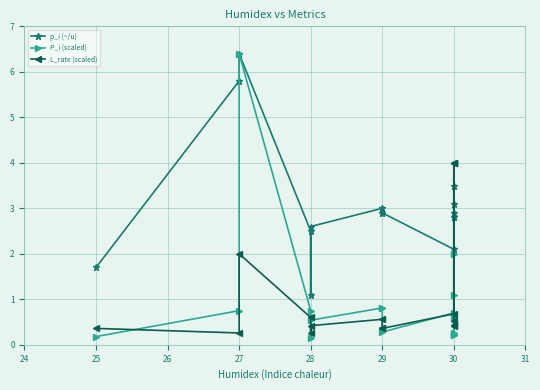

Reading left to right, transcribe all the data shown in this chart.

p_i (~/u): 1.7	5.8	6.4	2.5	1.1	2.6	3.0	2.9	2.9	2.1	2.8	0.6	2.8	2.9	3.5	3.1
P_i (scaled): 0.2	0.8	6.4	0.8	0.1	0.5	0.8	0.8	0.3	0.7	0.6	1.1	0.2	0.2	2.0	0.3
L_rate (scaled): 0.4	0.3	2.0	0.6	0.3	0.4	0.6	0.4	0.4	0.7	0.4	4.0	4.0	0.4	4.0	0.5